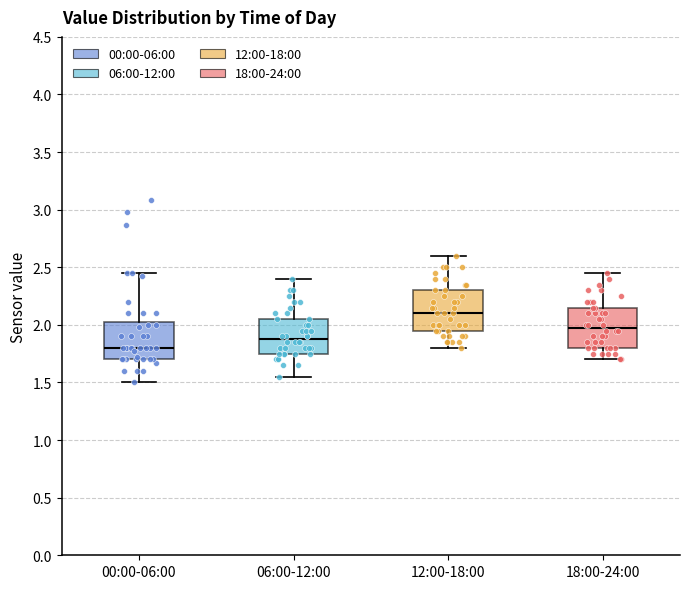

Where does the lower whisker of the box for 18:00-24:00 end on the y-axis? The values are not printed on the chart, so give them approximately, as read against the axis.

1.70